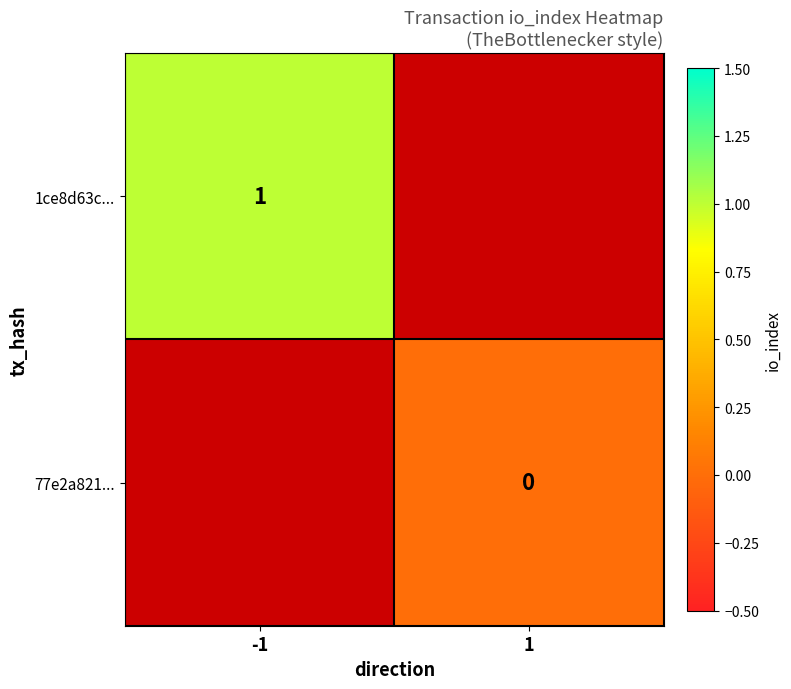

What is the minimum value for 1ce8d63c...?

1.0